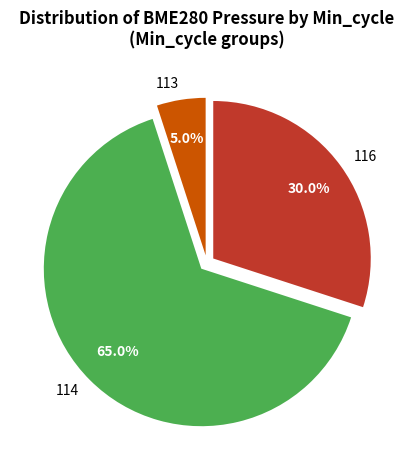

Is there any slice that represents more than half of the pie?

Yes